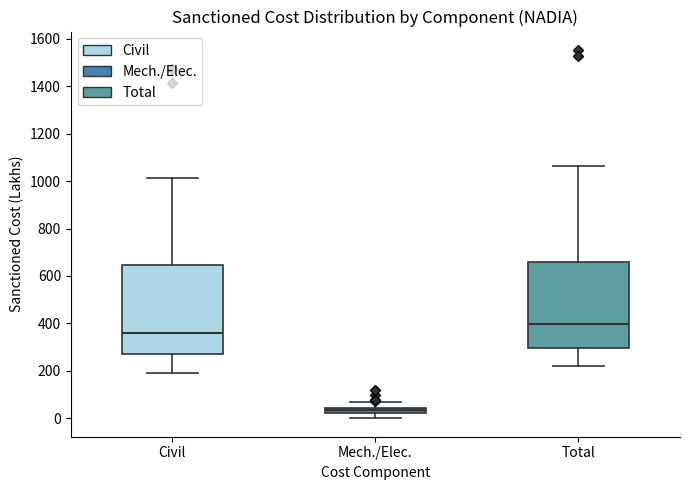

Where does the lower whisker of the box for Civil end on the y-axis? The values are not printed on the chart, so give them approximately, as read against the axis.

200